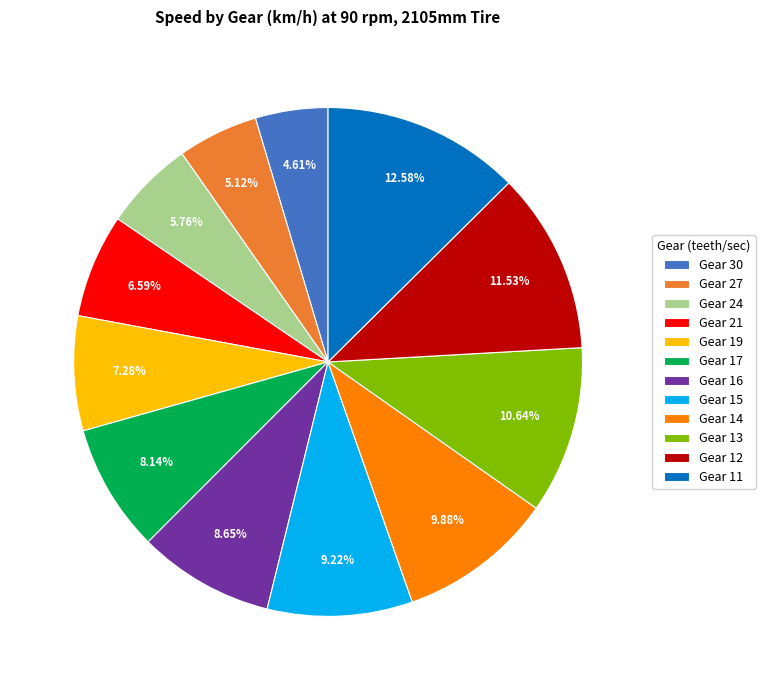

Between Gear 21 and Gear 11, which is larger?

Gear 11